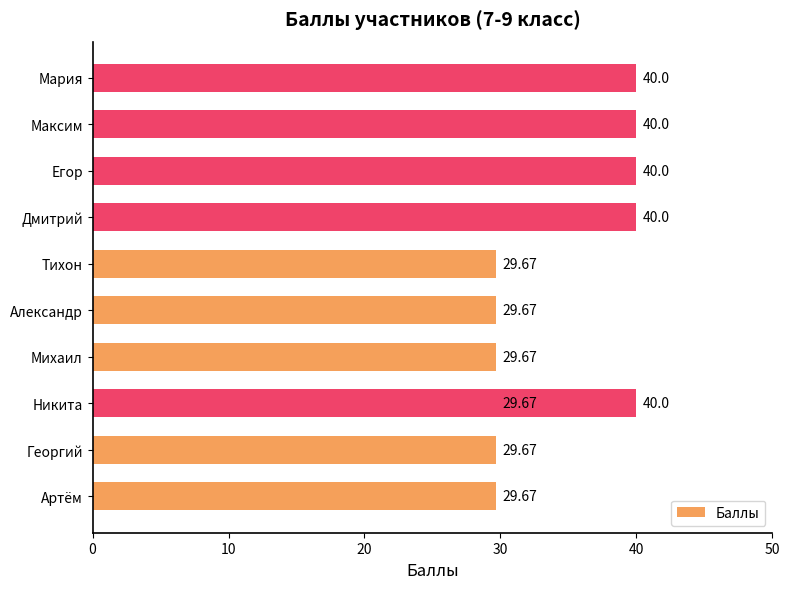

Count the number of data series in this chart.

1